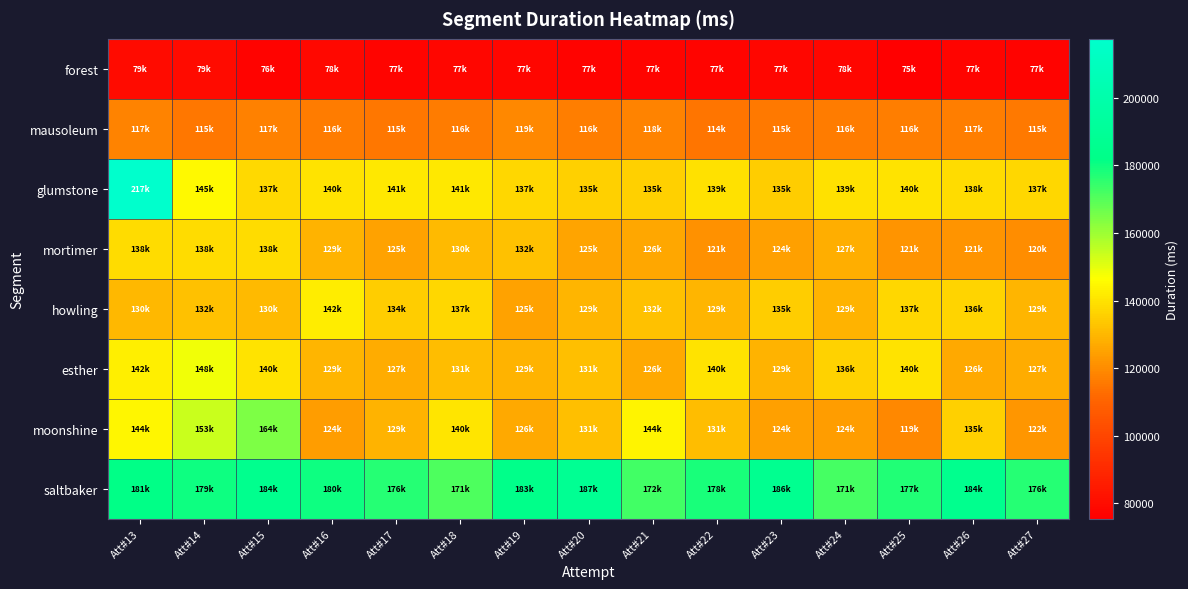

At which category is the sum across all series the highest?

Att#13